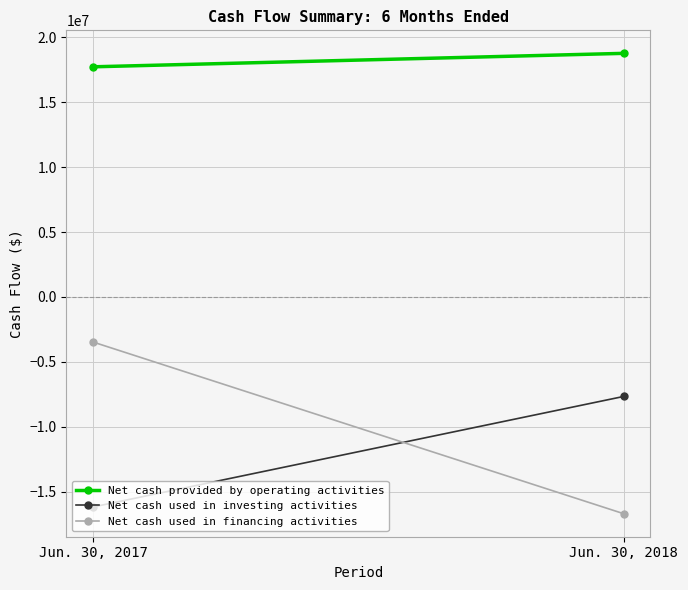

What is the value of the Net cash provided by operating activities point at the 1st from the left?

17740006